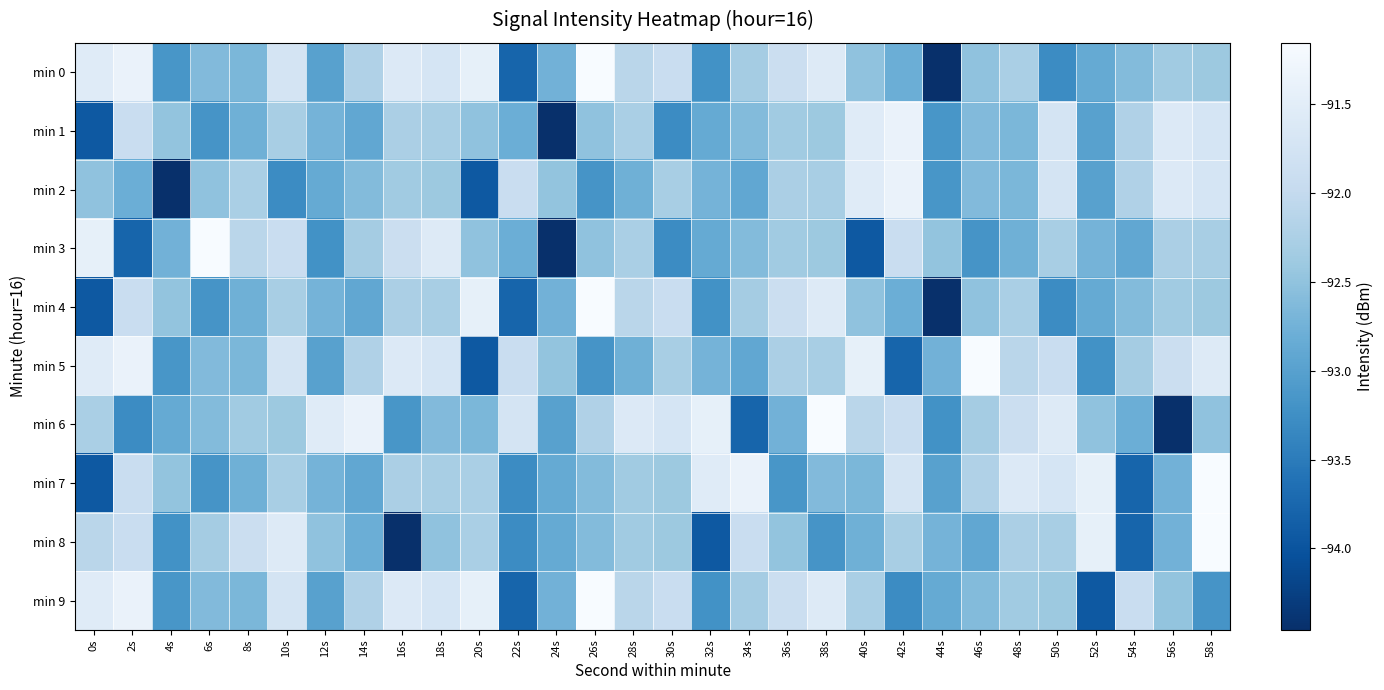

What is the minimum value shown in the chart?

-94.5